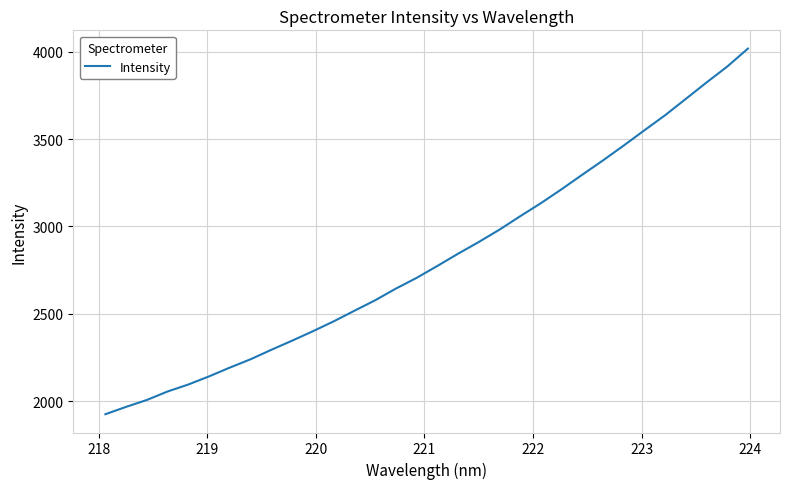

Does the chart display data point markers on the line(s)?

No